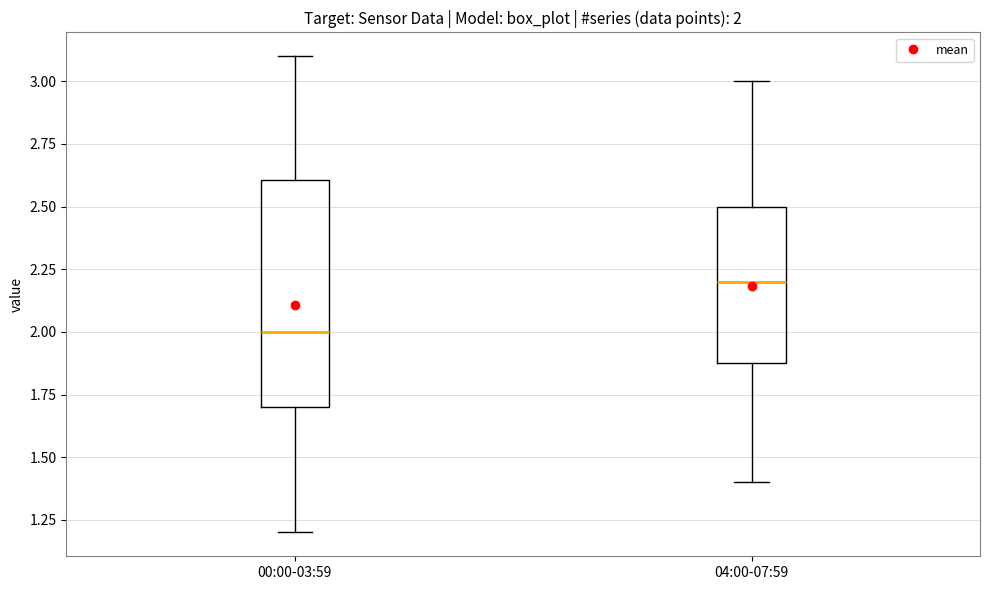

Comparing the boxes themselves (not the whiskers), which one is the tallest?

00:00-03:59